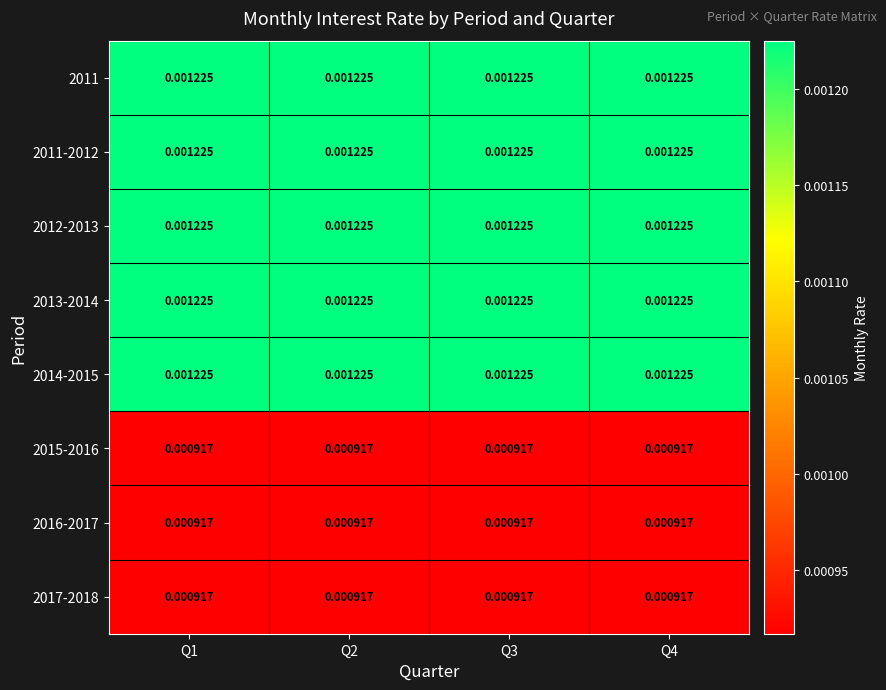

How many categories are shown in the chart?

4